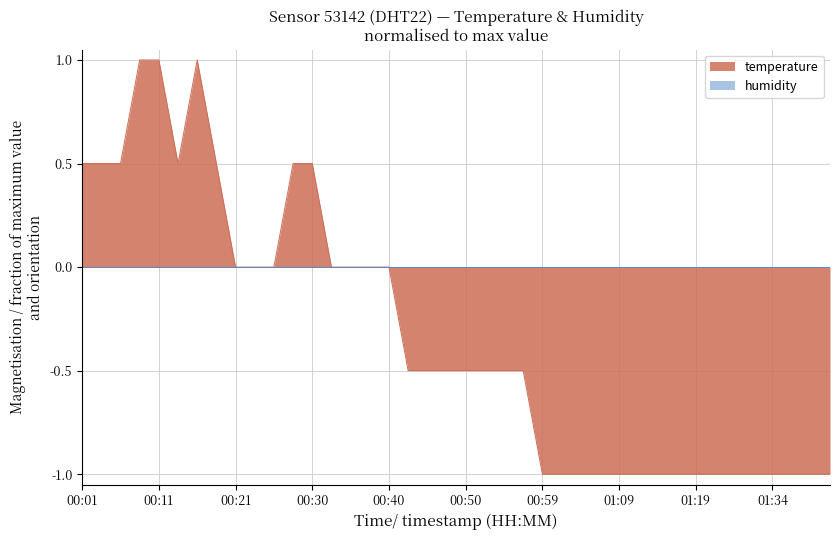

At which label is the value closest to 0?

00:21